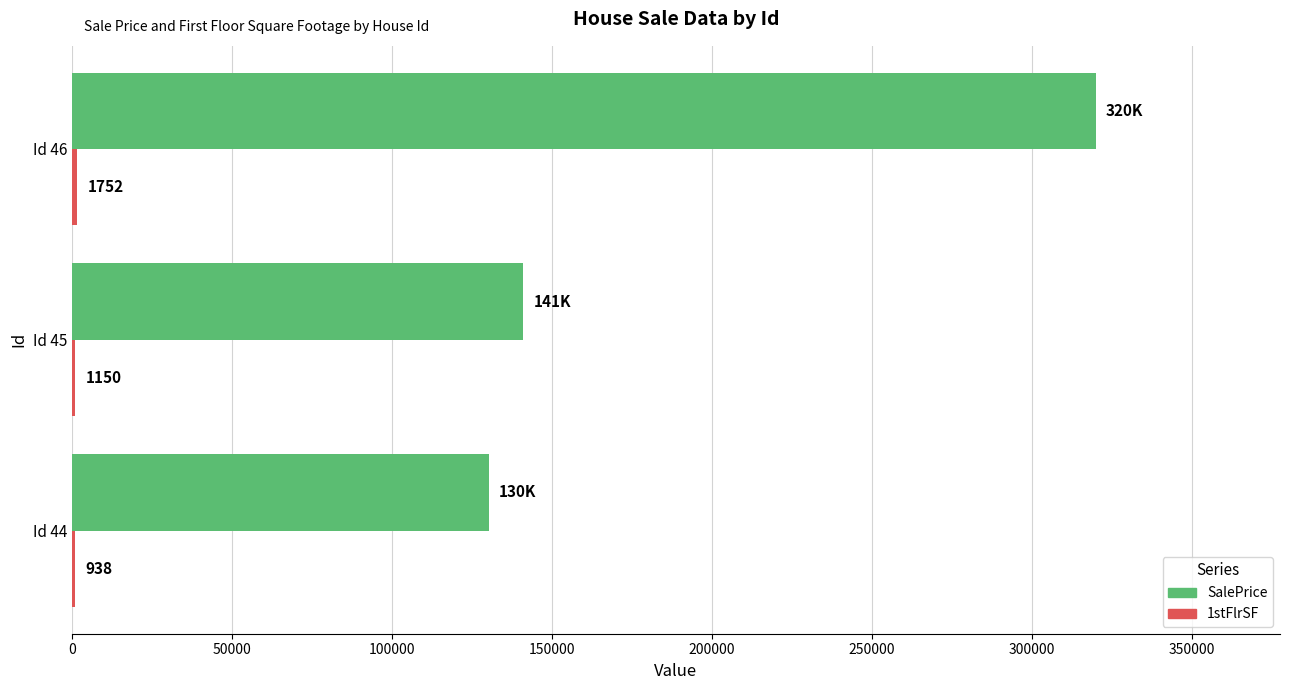

At which label is SalePrice closest to 225075?

Id 45